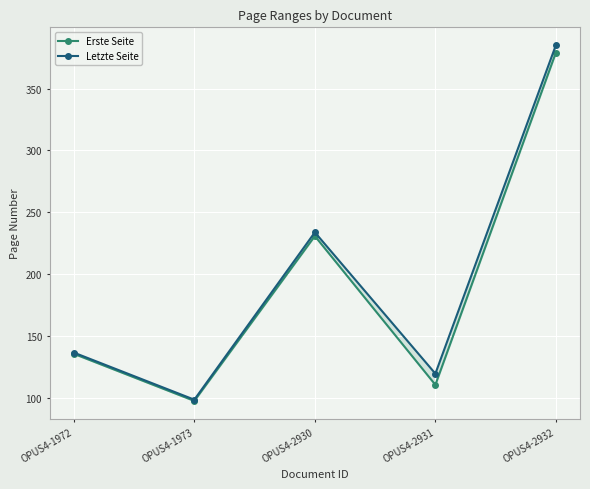

At how many categories does at least one series exceed 164?

2